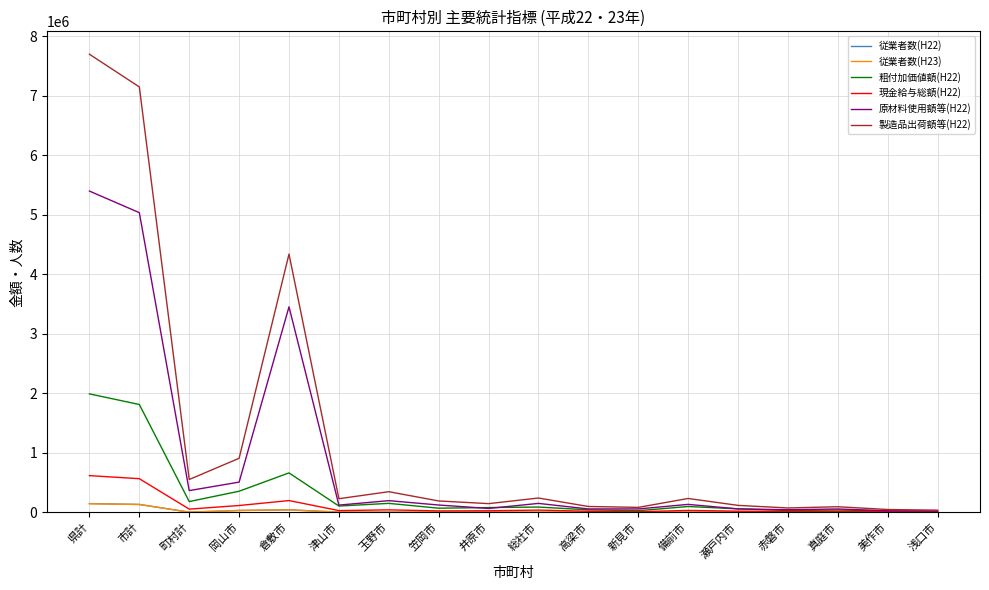

True or false: 現金給与総額(H22) has a value of 563293 at 市計.

True